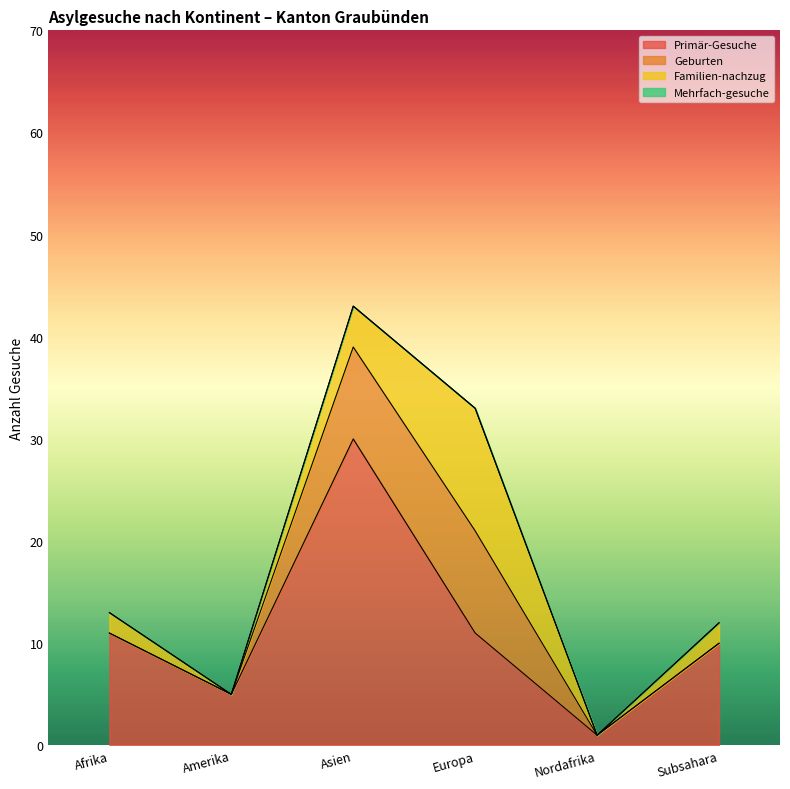

Does the chart display data point markers on the line(s)?

No